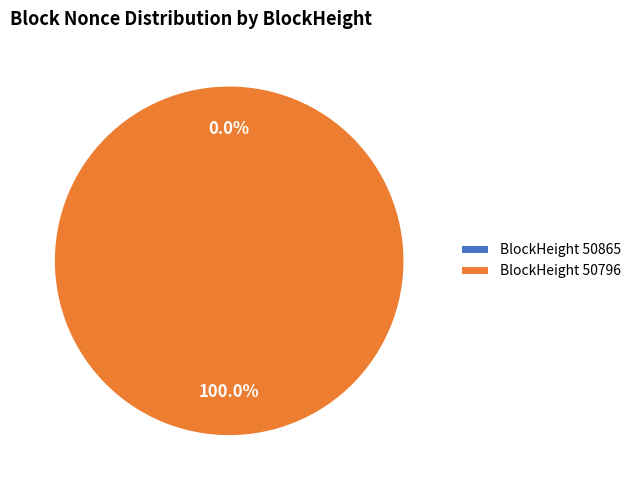

True or false: 50865 accounts for 1% of the total.

False